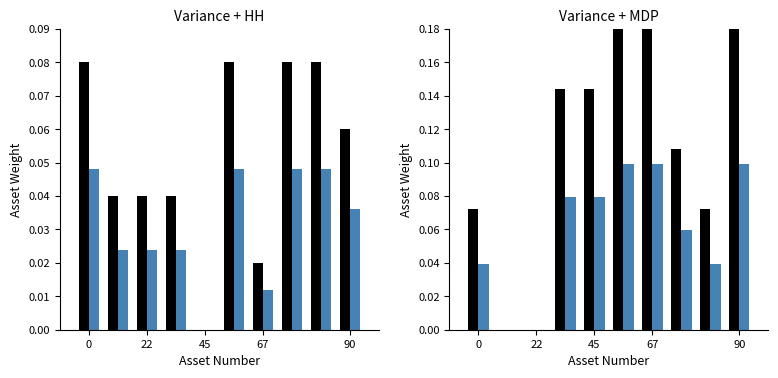

The modified_by series shows 0.0 at 67. True or false?

False